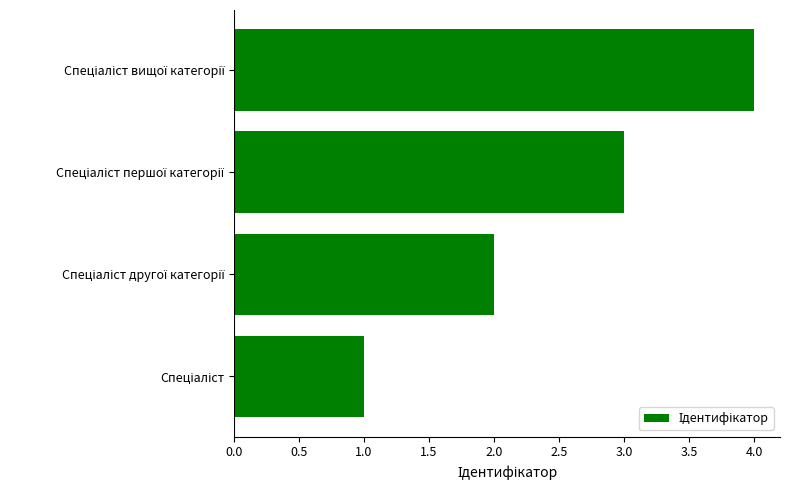

What is the greatest value displayed?

4